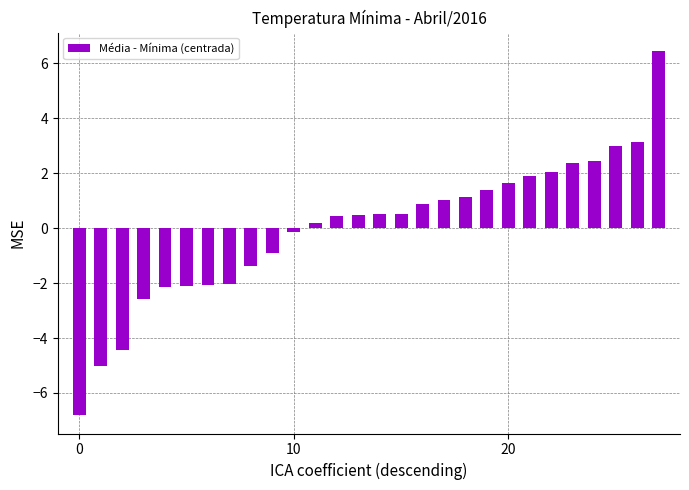

What is the value of the 28th bar from the left?

6.5